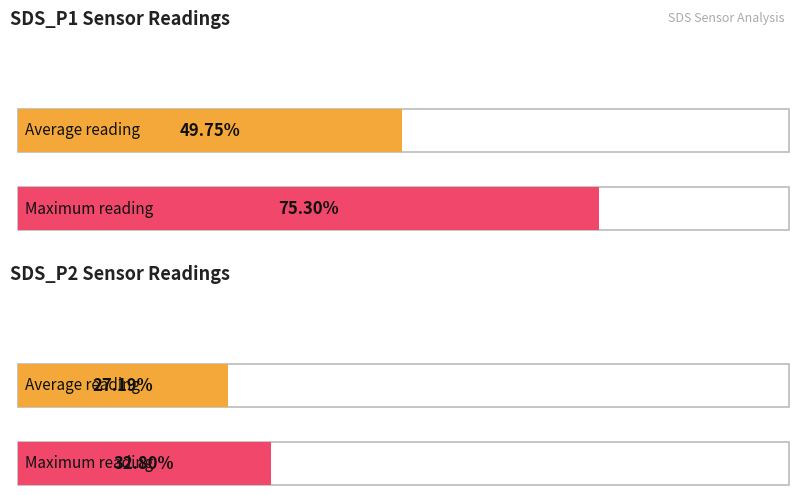

True or false: SDS_P1 has a value of 2.1 at 00:12.

False